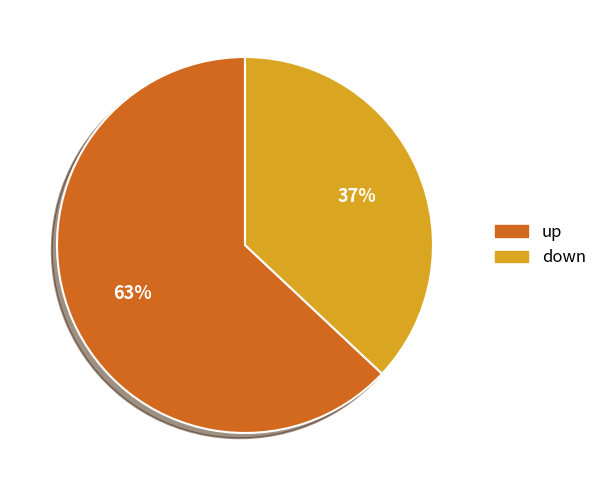

How many slices are in this pie chart?

2